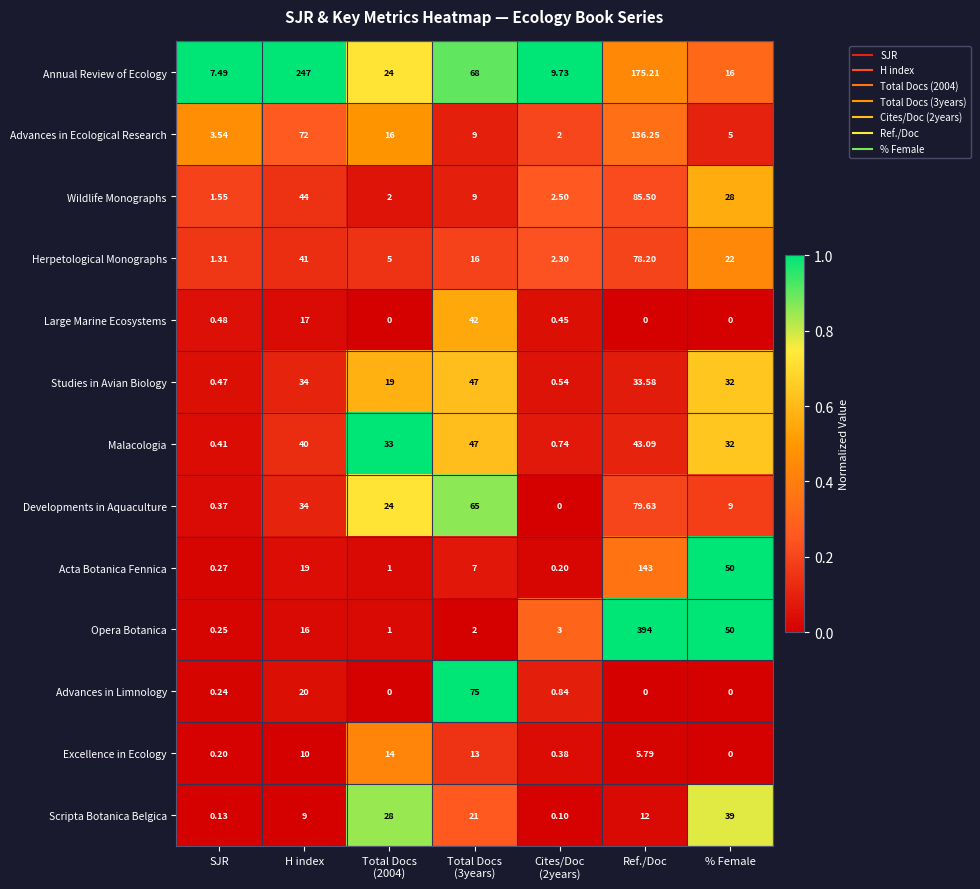

Count the number of data series in this chart.

13